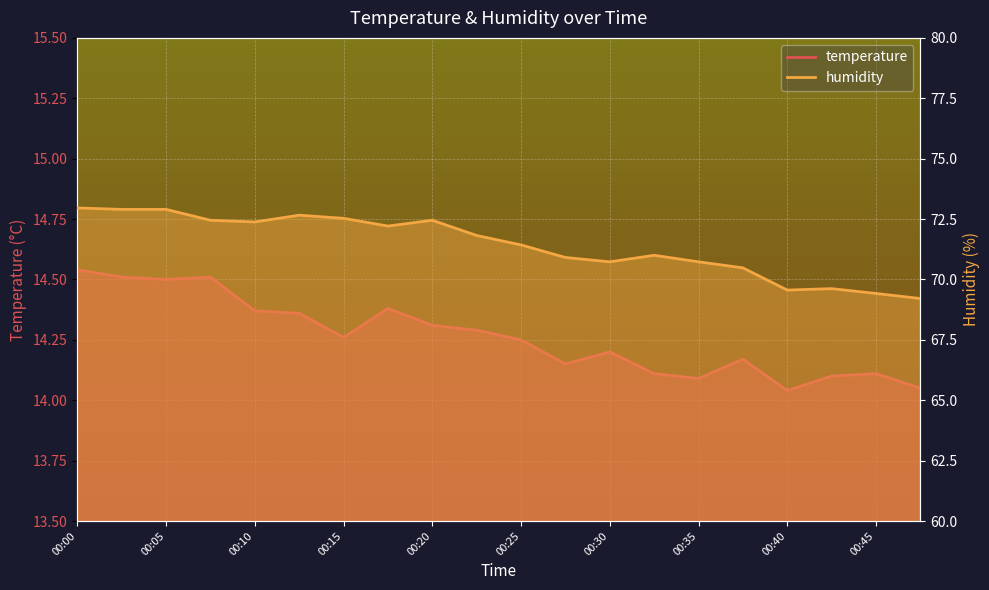

Count the number of data series in this chart.

2